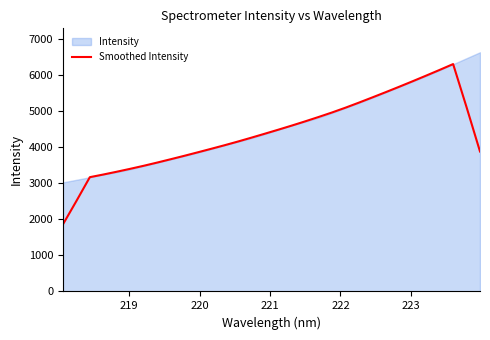

What is the highest value of the Smoothed Intensity series?

6305.5